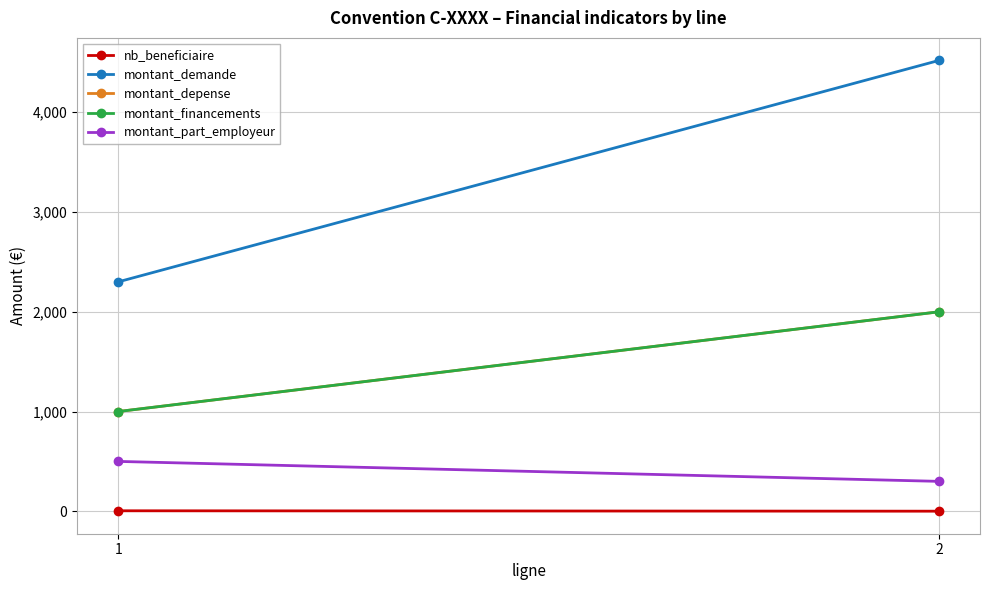

Which has a higher value, 1 or 2?

1